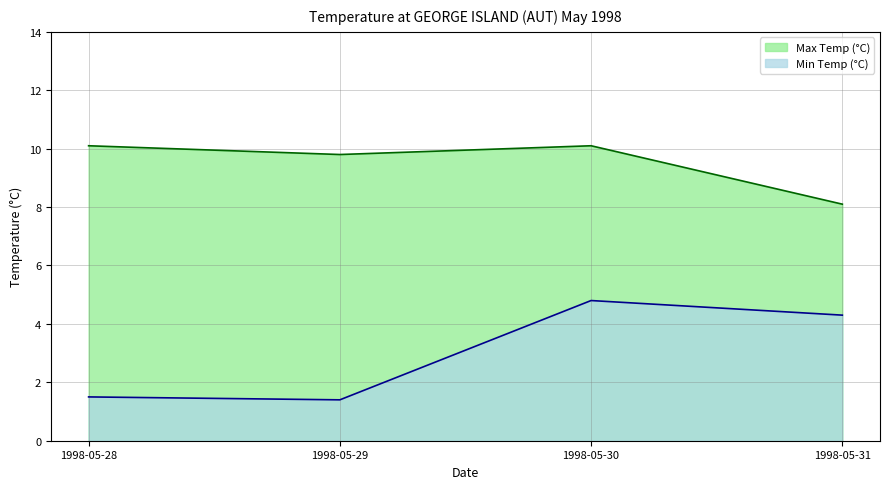

What is the approximate value of Max Temp (°C) at 1998-05-31?

8.1